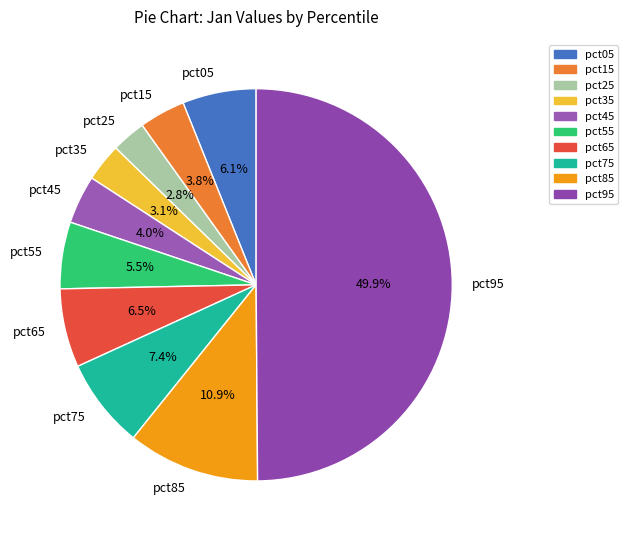

Is it true that pct45 is 17% of the pie?

False